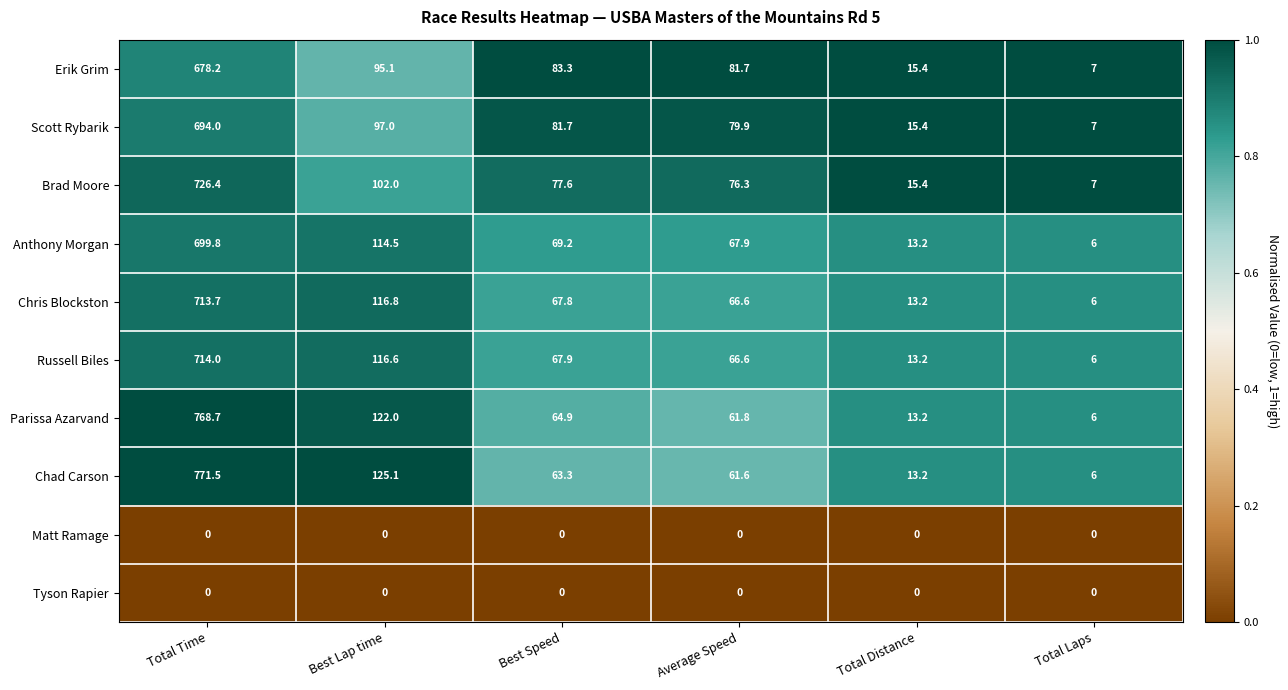

Rank the categories by Brad Moore value from highest to lowest.

Total Time, Best Lap time, Best Speed, Average Speed, Total Distance, Total Laps